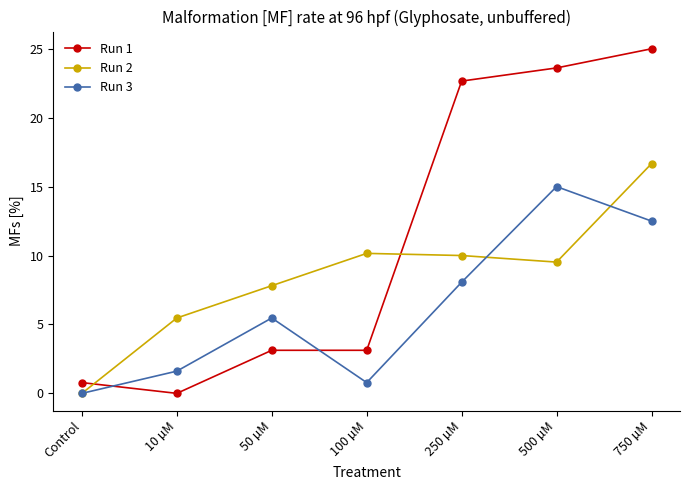

At how many categories does at least one series exceed 12?

3